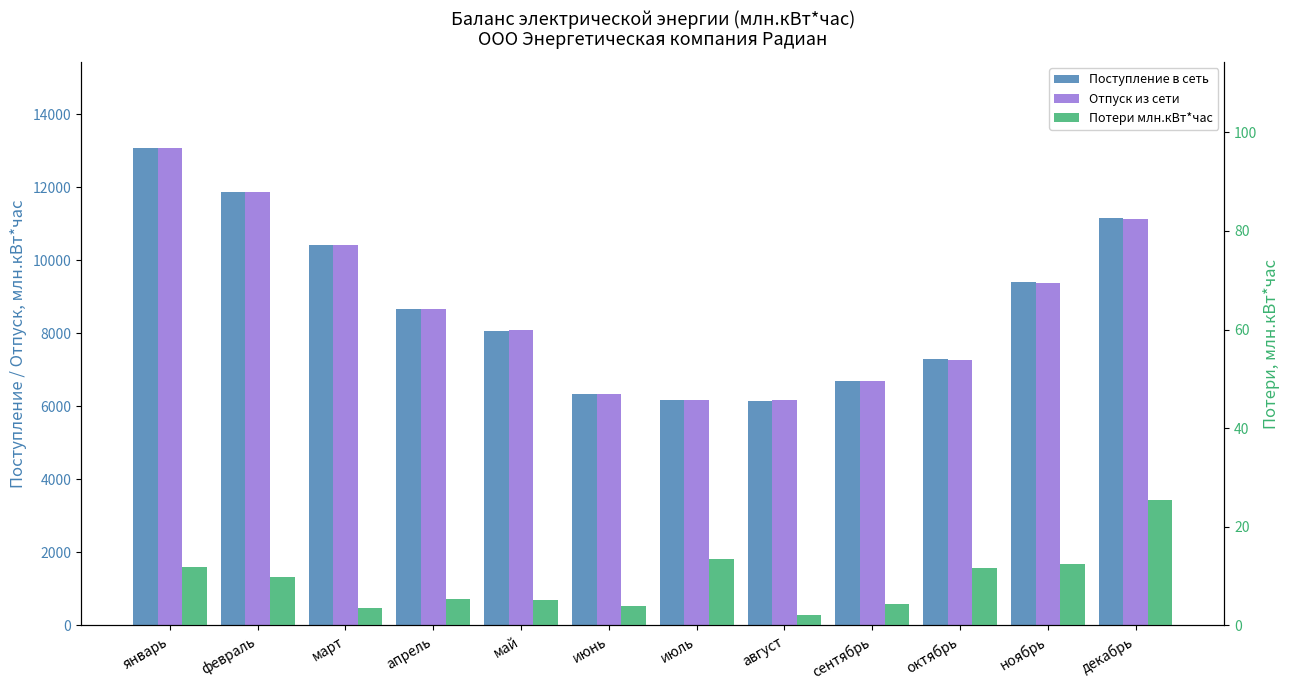

The Отпуск из сети series shows 4269.8 at август. True or false?

False